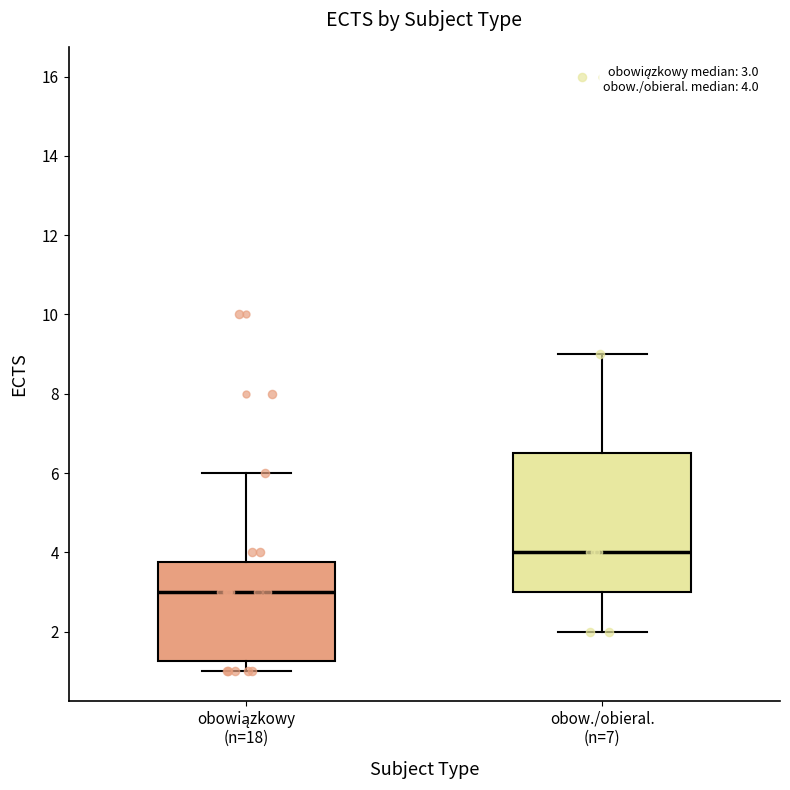

Which box's median line is the lowest?

obowiązkowy (n=18)